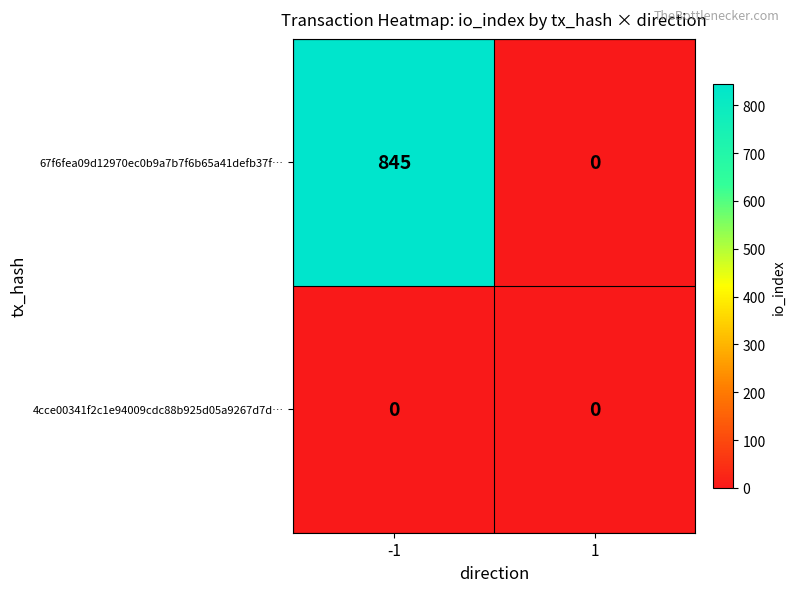

Reading right to left, extract all data points from this chart.

67f6fea09d12970ec0b9a7b7f6b65a41defb37f…: 0	845
4cce00341f2c1e94009cdc88b925d05a9267d7d…: 0	0